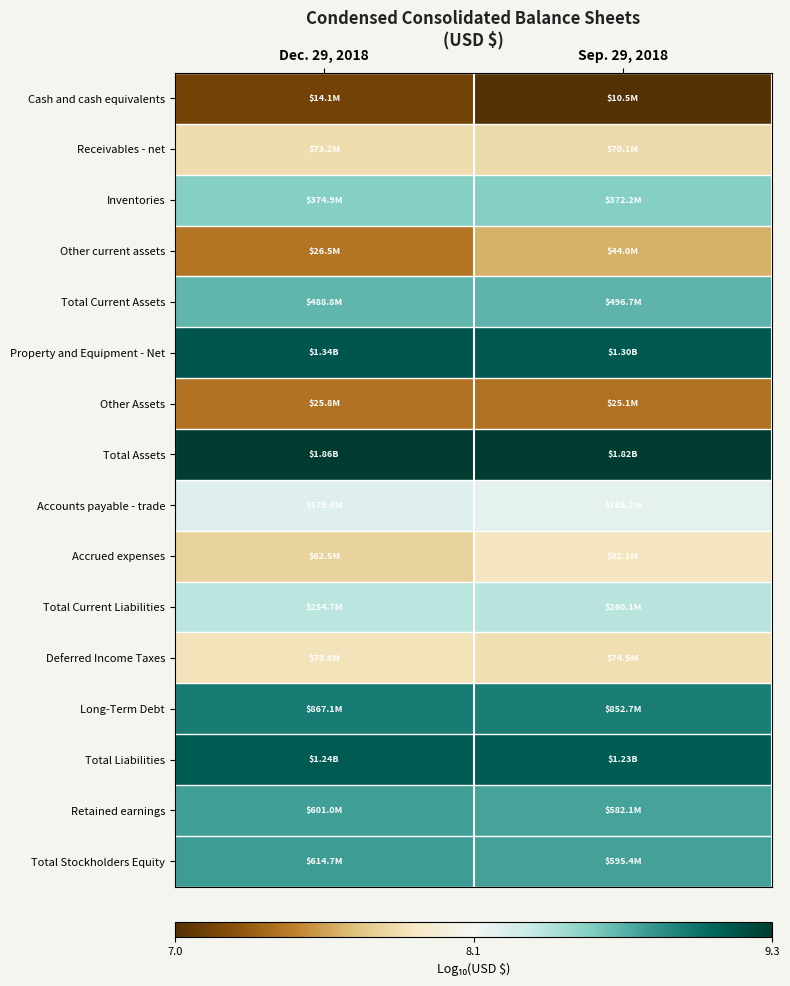

At which category is the sum across all series the highest?

Sep. 29, 2018